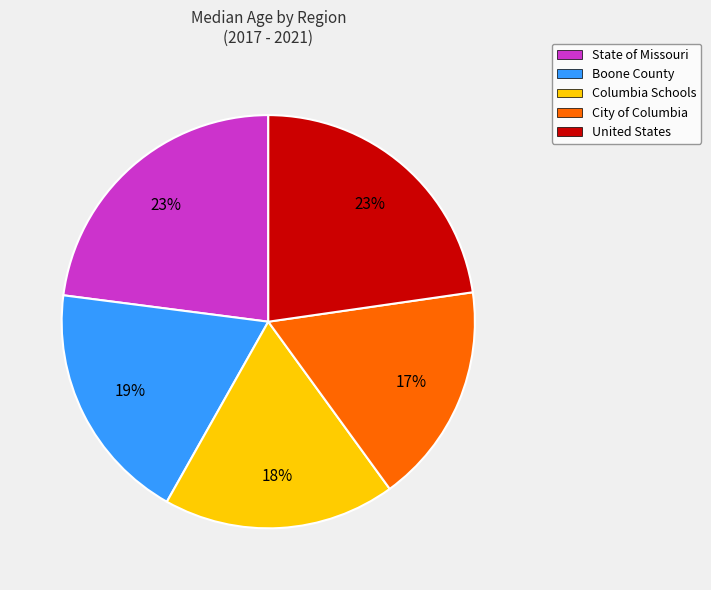

Combined, do State of Missouri and Columbia Schools account for over 50%?

No